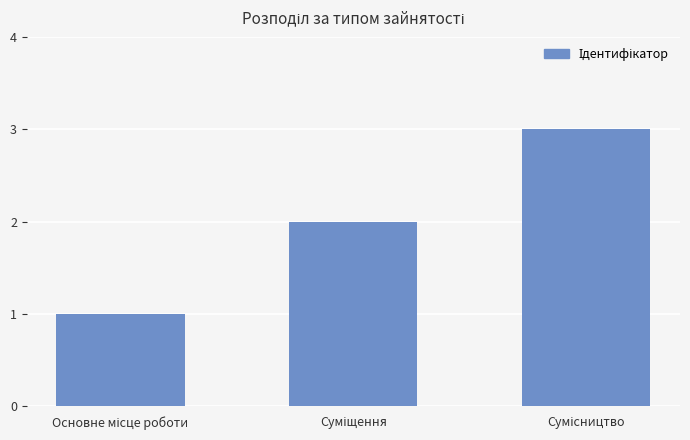

What is the greatest value displayed?

3